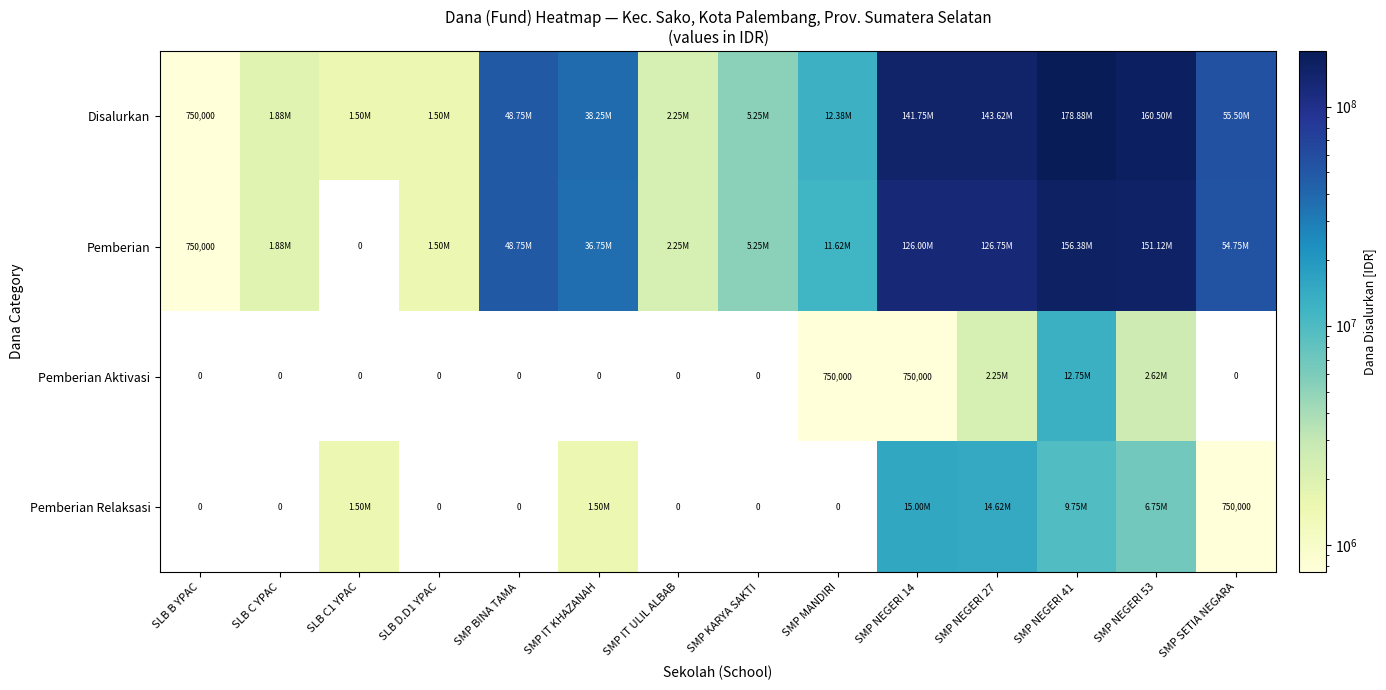

Between SMP KARYA SAKTI and SMP NEGERI 53, which series saw the biggest shift?

Disalurkan